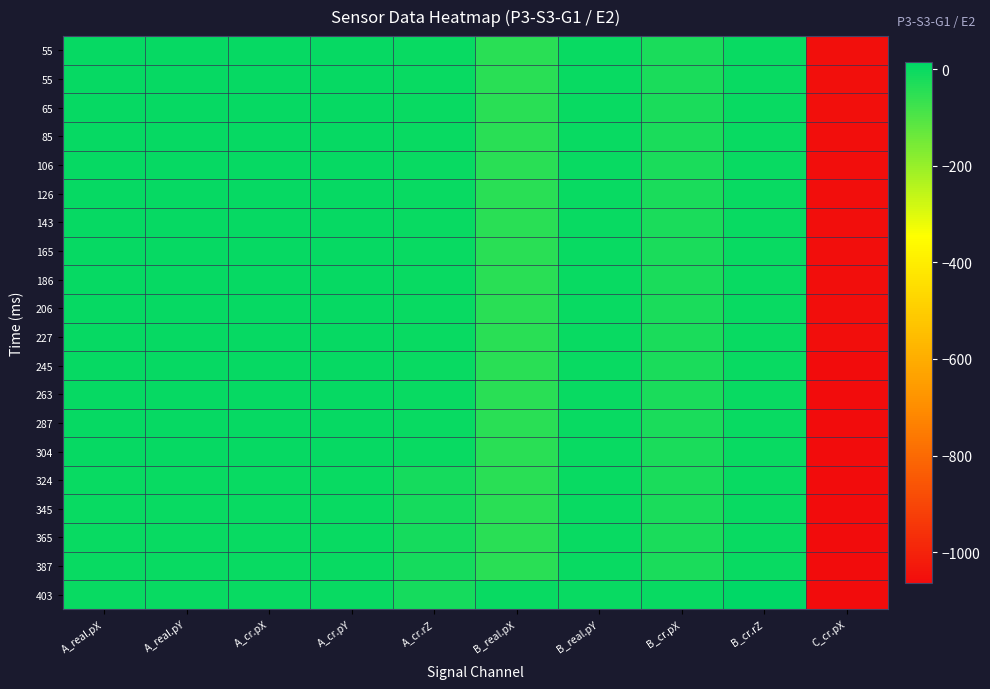

What is the total value across all series at C_cr.pX?

-21196.4